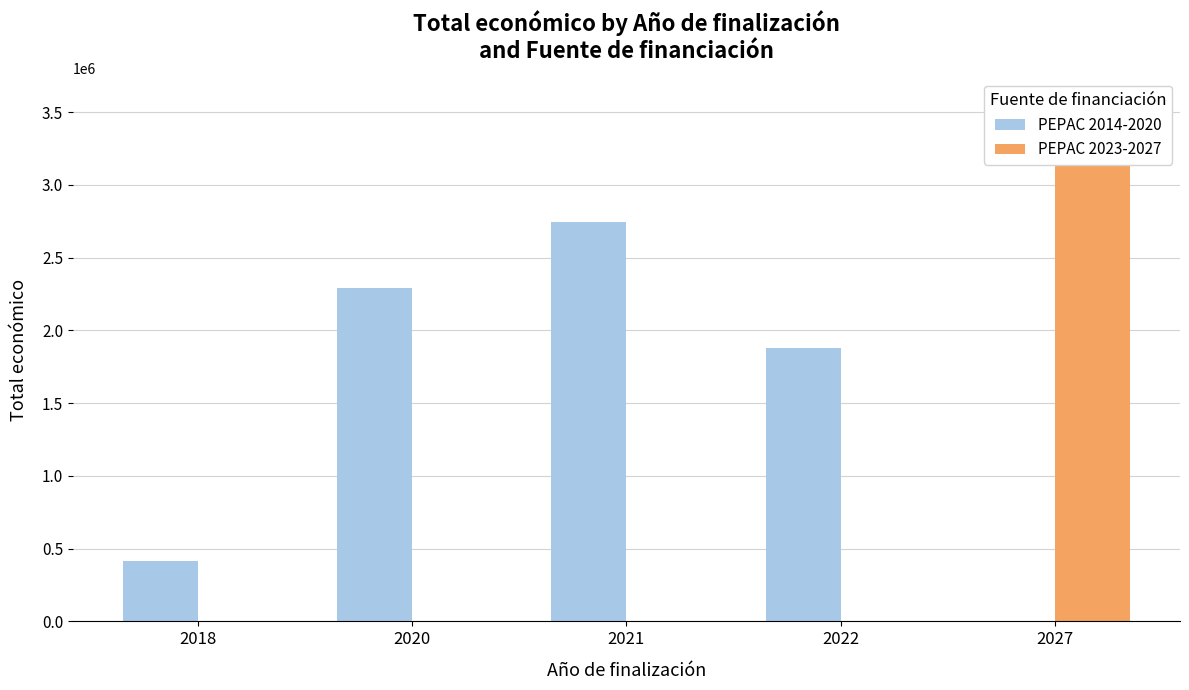

True or false: PEPAC 2014-2020 has a value of 621757 at 2020.

False